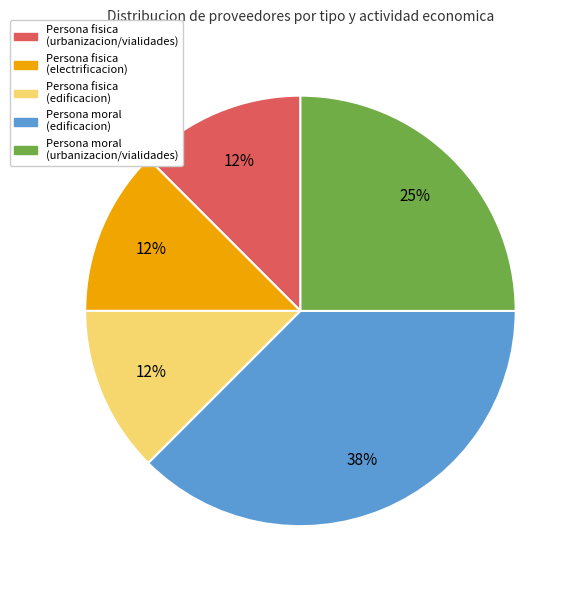

Is it true that Persona moral (urbanizacion/vialidades) is 15% of the pie?

False